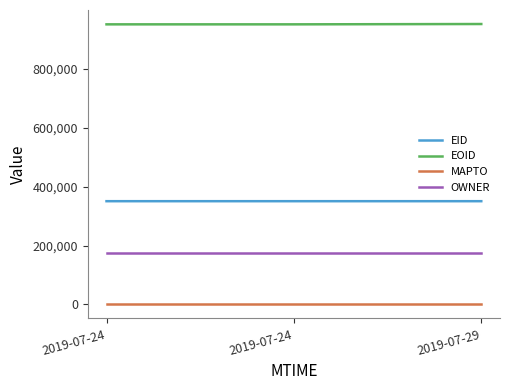

Rank the series at 2019-07-24 from highest to lowest value.

EOID, EID, OWNER, MAPTO